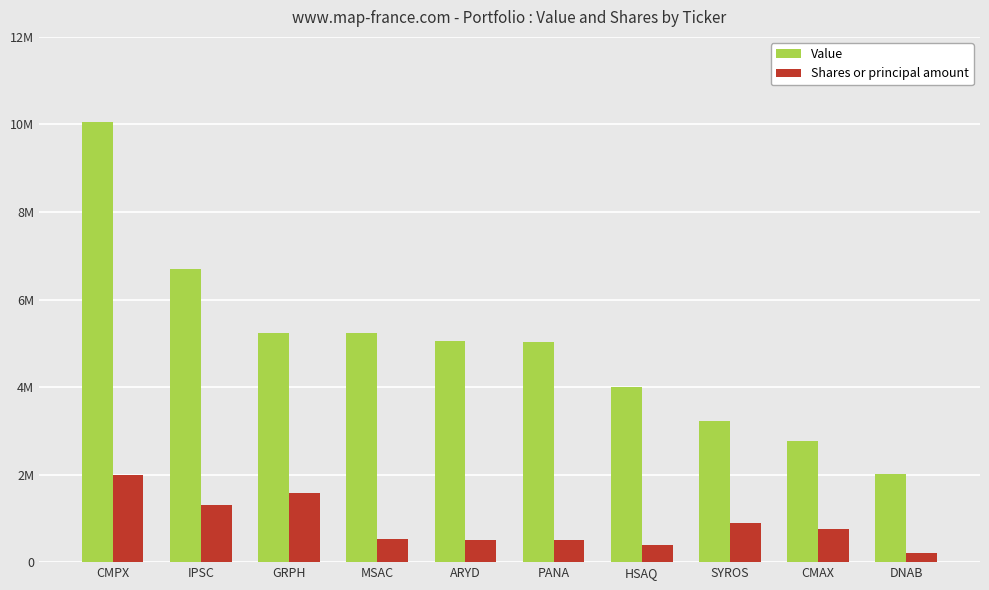

List the series in order of their overall mean, lowest first.

Shares or principal amount, Value